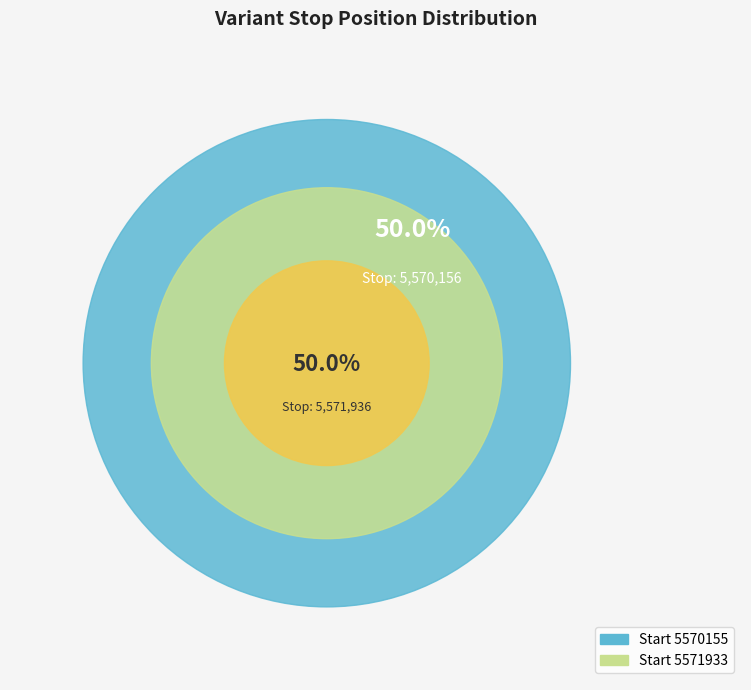

What is the smallest slice in the pie chart?

5570155